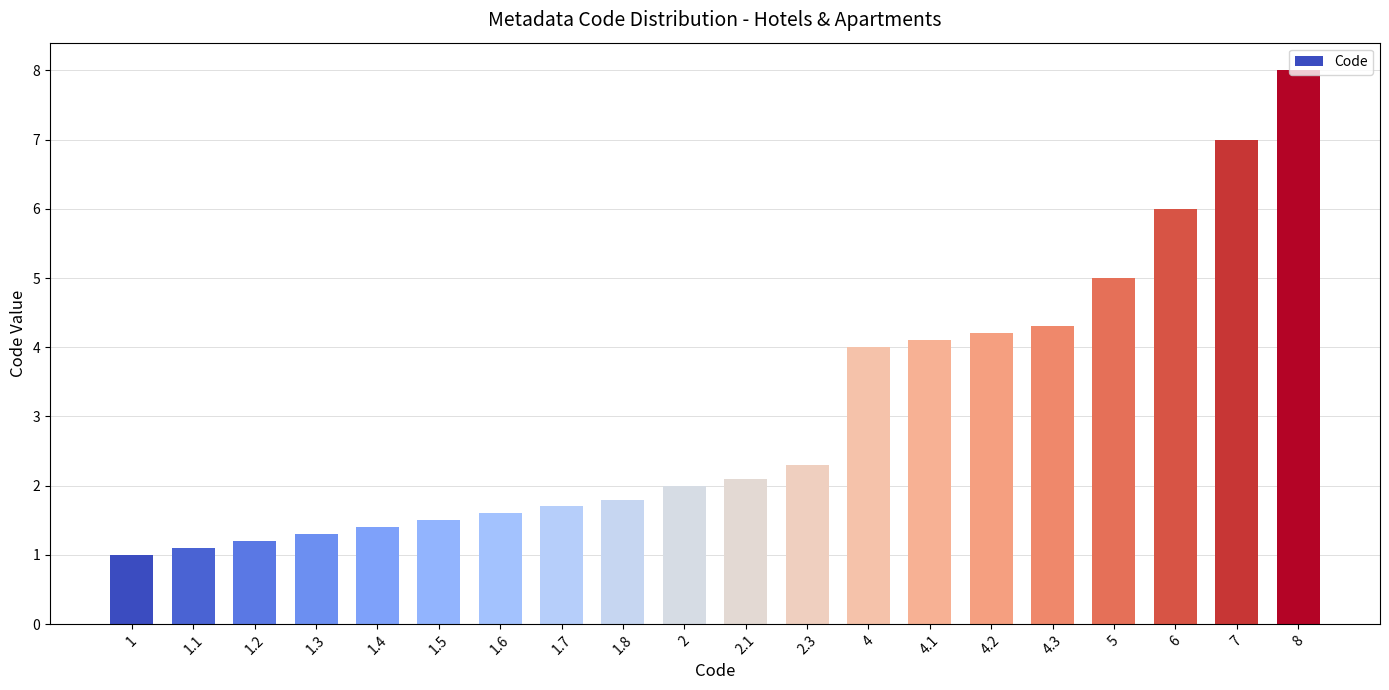

What is the maximum value shown in the chart?

8.0